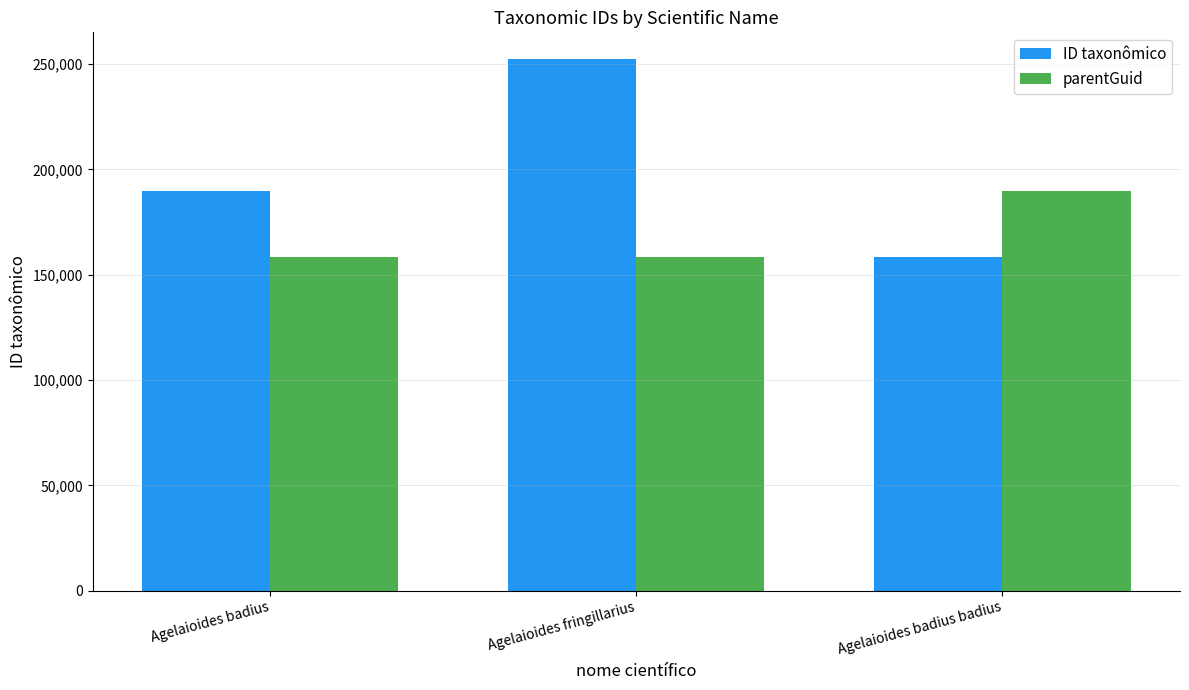

Which series has the largest total across all categories?

ID taxonômico